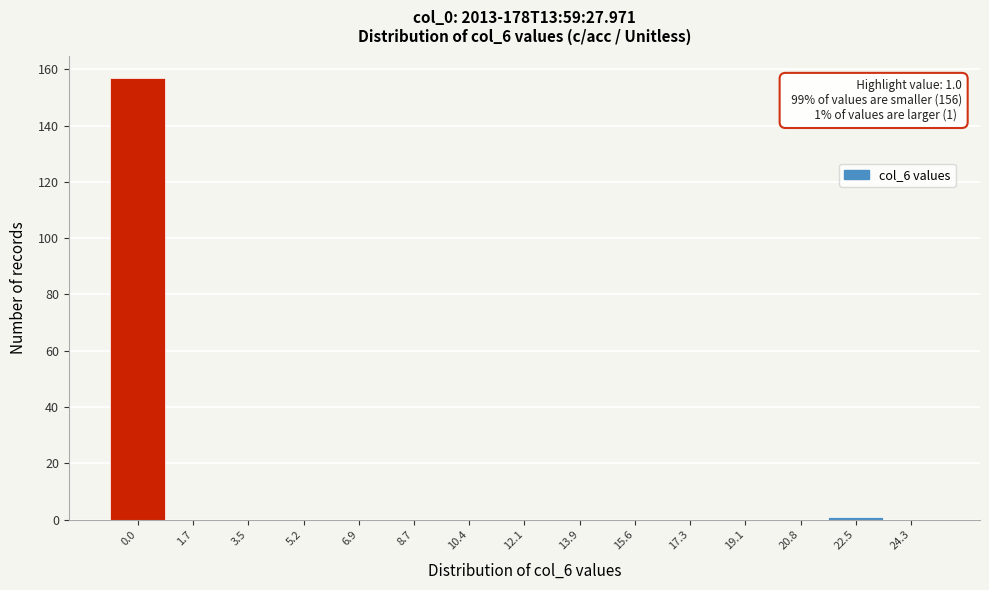

Reading left to right, what are all the values shown in this chart?

0.0=157	1.7=0	3.5=0	5.2=0	6.9=0	8.7=0	10.4=0	12.1=0	13.9=0	15.6=0	17.3=0	19.1=0	20.8=0	22.5=1	24.3=0